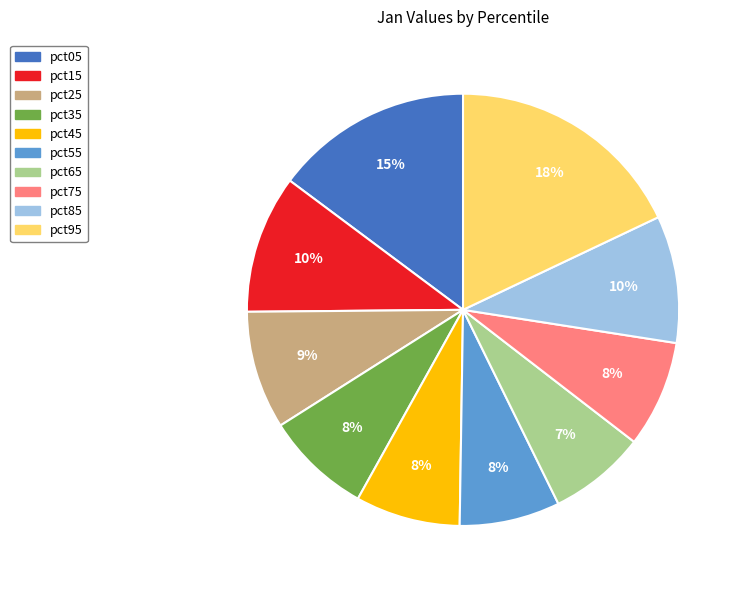

True or false: pct35 accounts for 8% of the total.

True